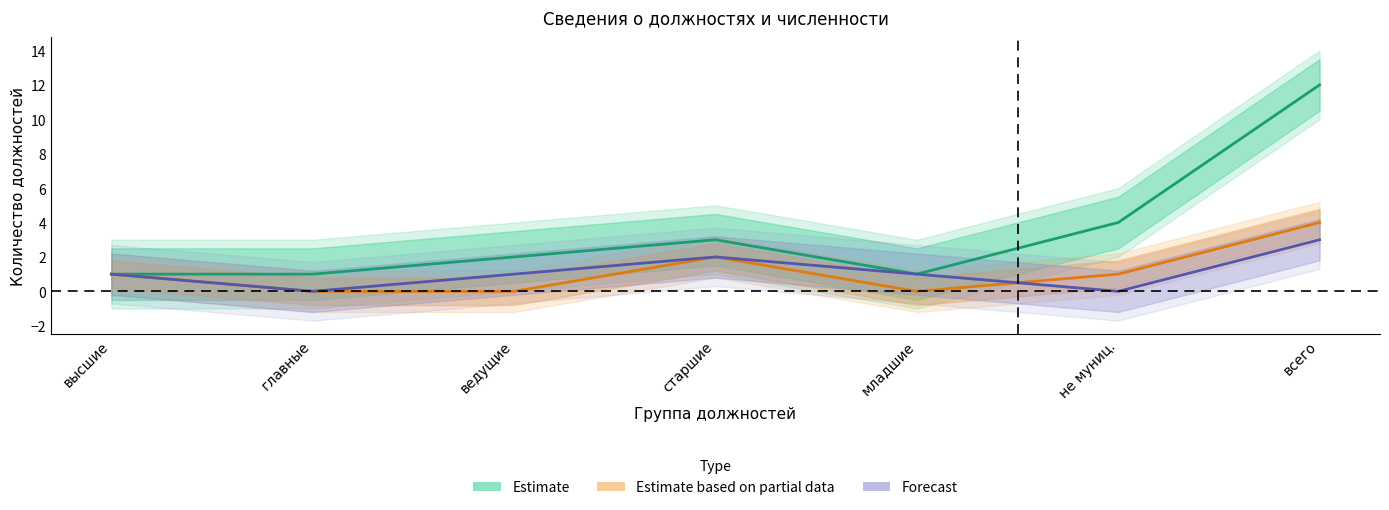

Where does the Forecast series first go above 1?

старшие